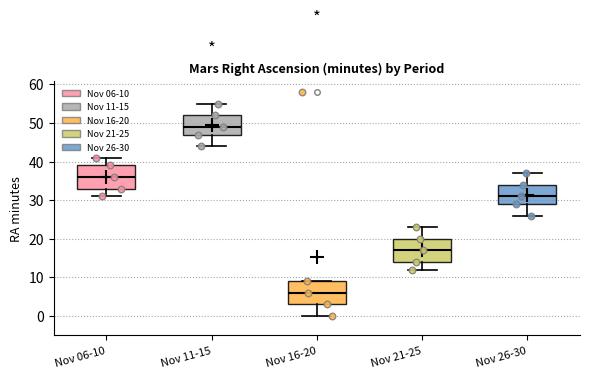

Where is the upper edge of the box for Nov 21-25 on the y-axis? The values are not printed on the chart, so give them approximately, as read against the axis.

20